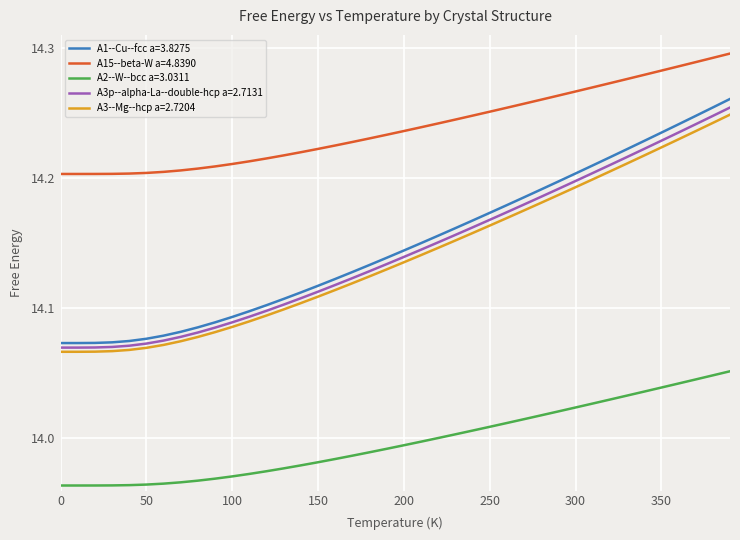

Which series has the largest total across all categories?

A15--beta-W a=4.8390